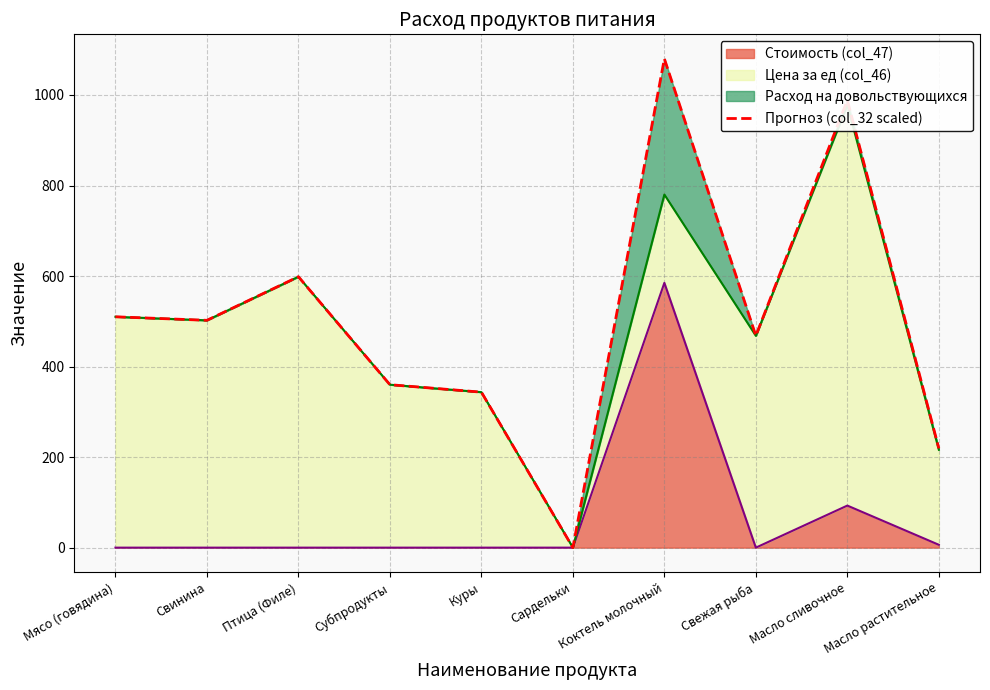

Which has a higher value, Масло растительное or Куры?

Куры